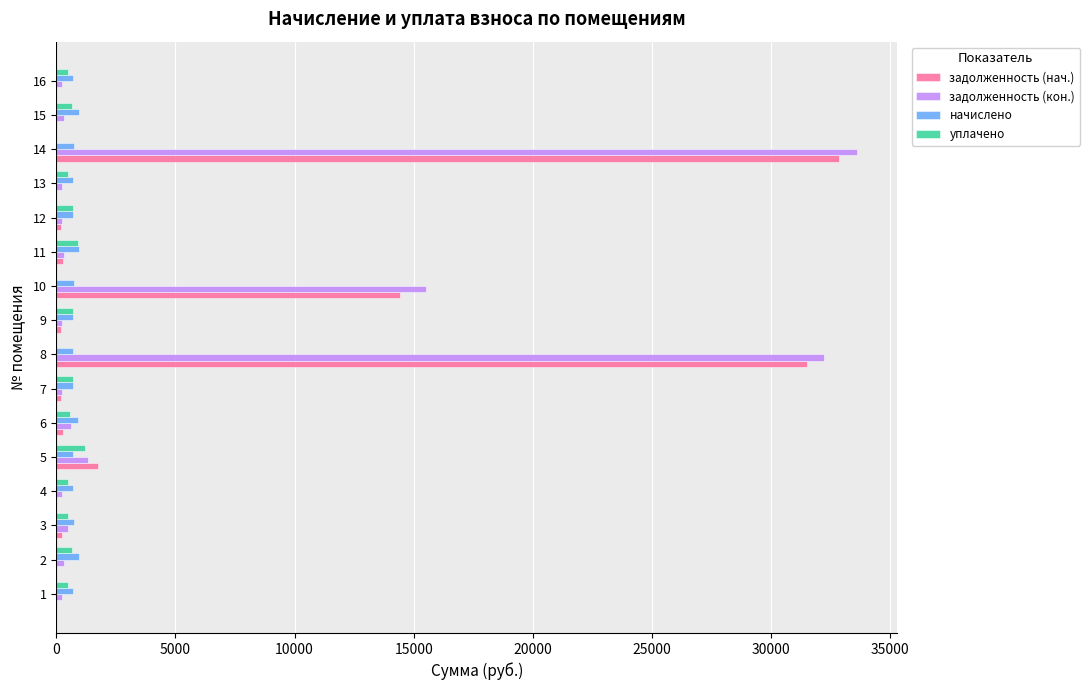

What is the sum of the задолженность (нач.) values at 13 and 15?

0.0